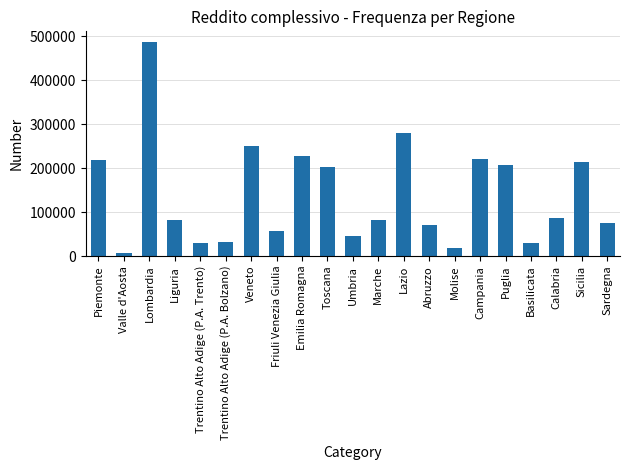

What is the greatest value displayed?

487094